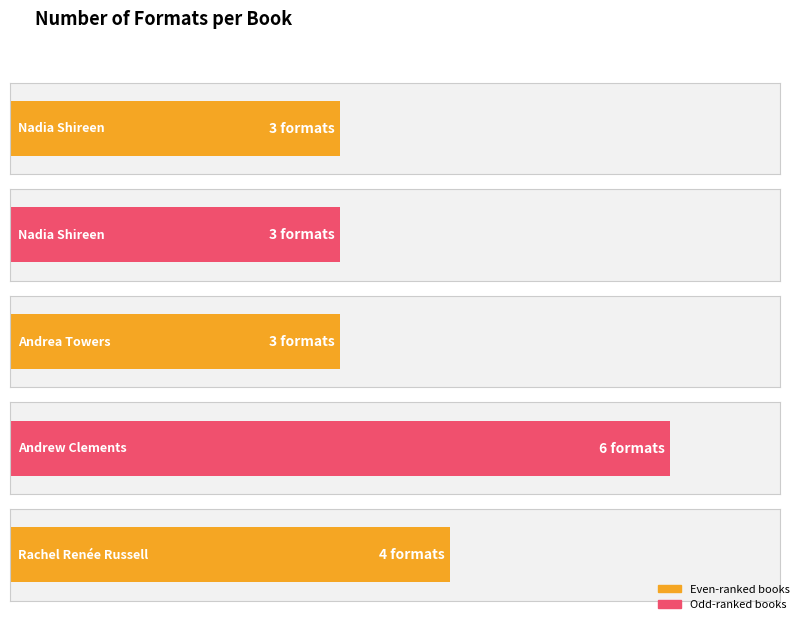

What is the difference between the values at Rachel Renée Russell
(Misadventures of Max Crumbly 2) and Andrea Towers
(Gamer Girls)?

1